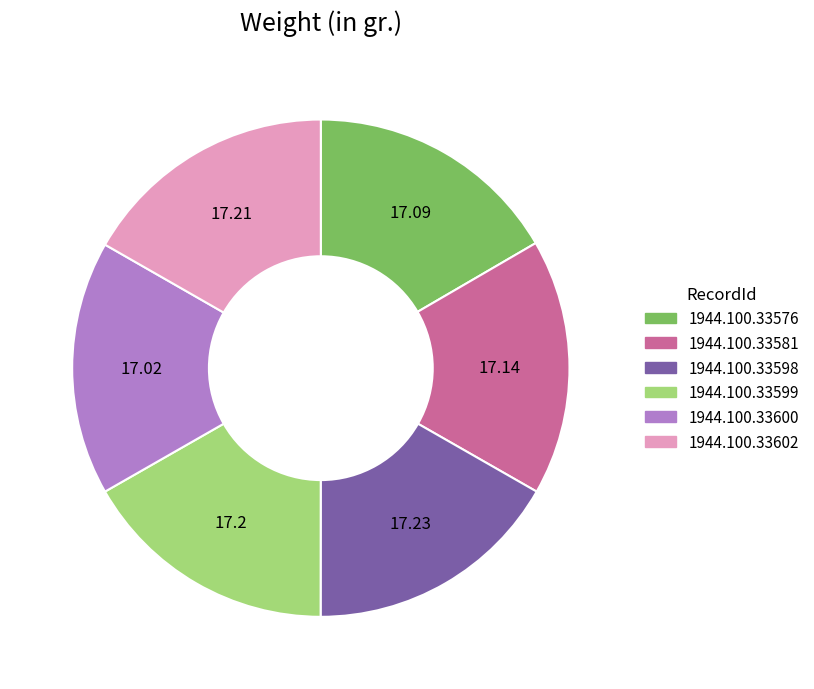

What is the ratio of the value at 1944.100.33598 to the value at 1944.100.33581?

1.0